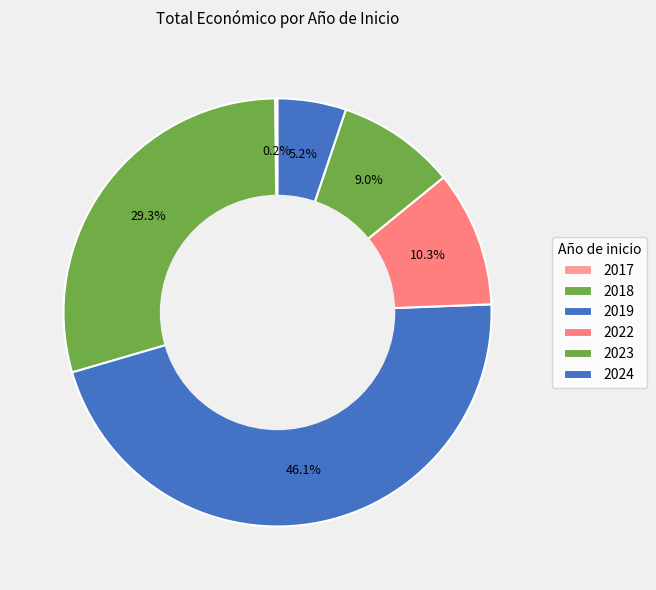

To the nearest percent, what is the difference between the 2022 and 2019 slice percentages?

41%